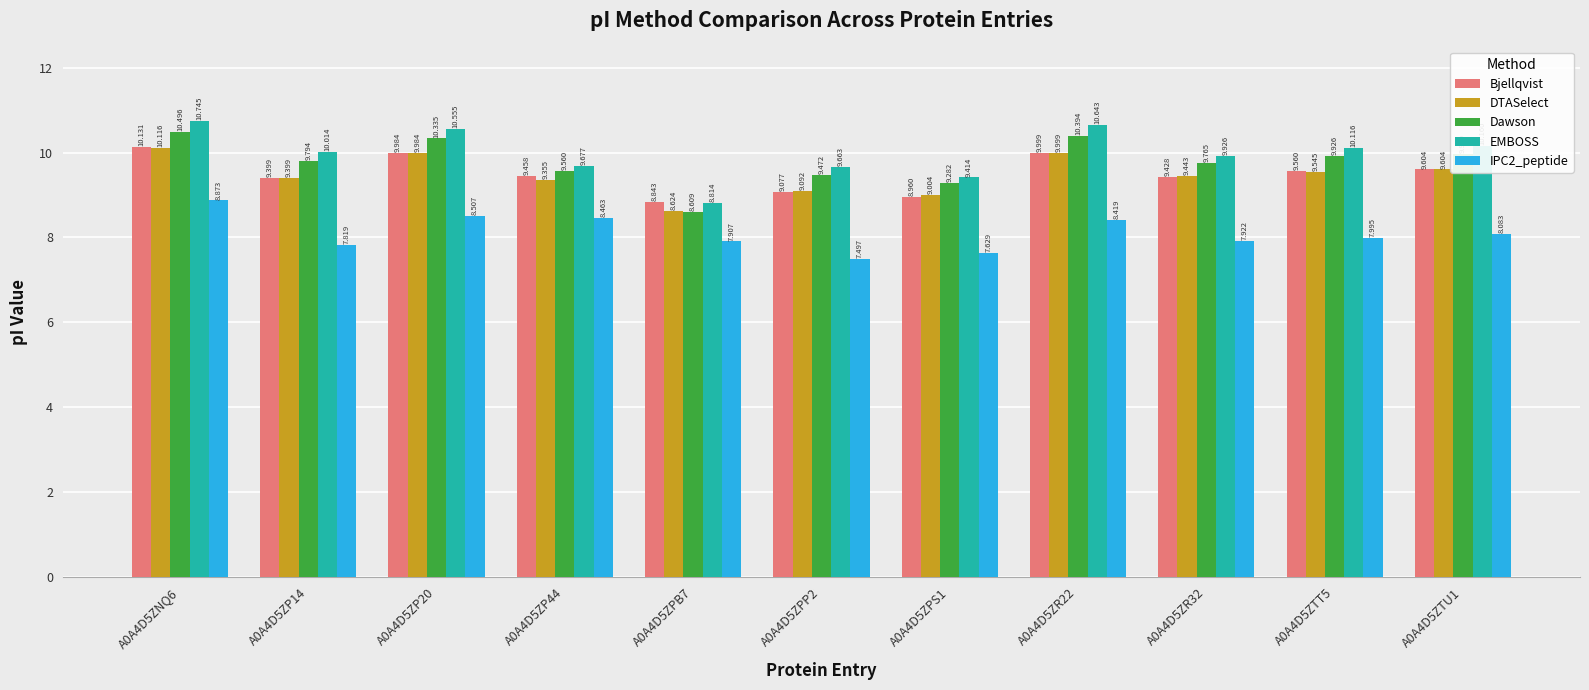

At which label is IPC2_peptide closest to 8?

A0A4D5ZTT5